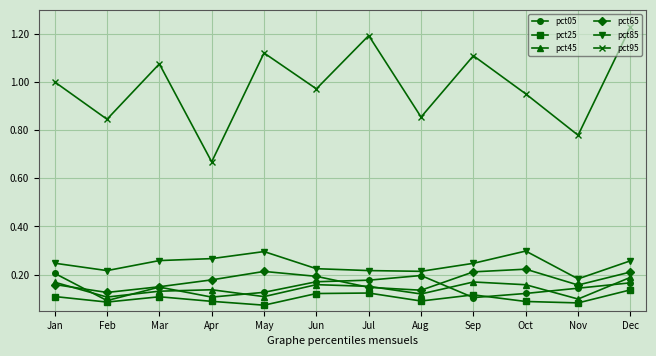

What is the difference between the second highest and second lowest values in the pct95 series?

0.4